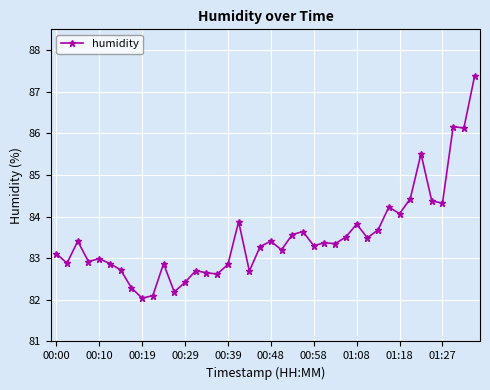

True or false: the data has more than 0 interior local peaks.

True